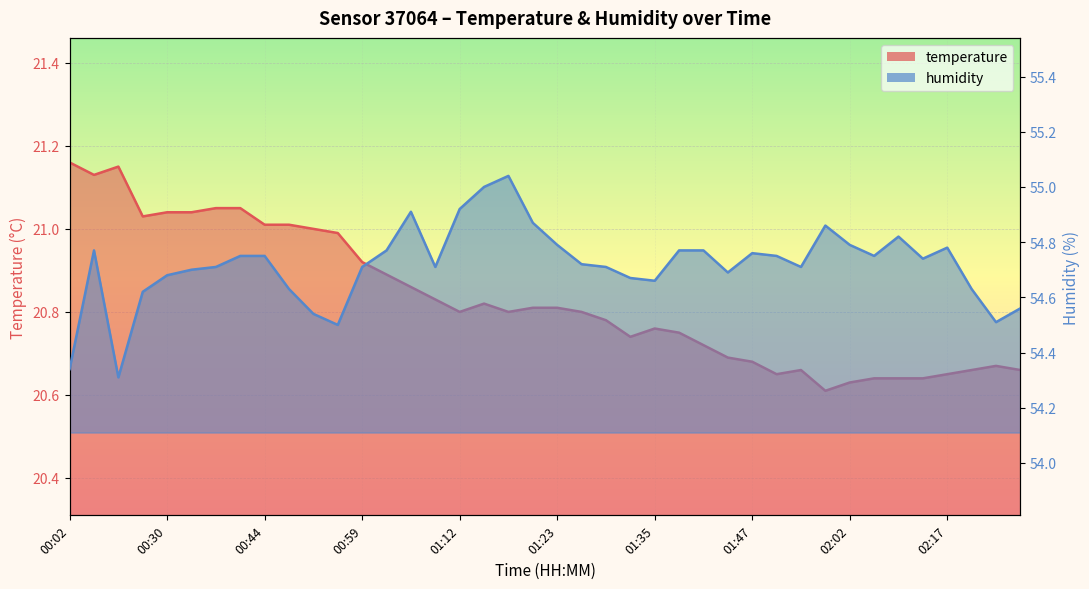

What is the label of the 32nd point from the right?

00:44